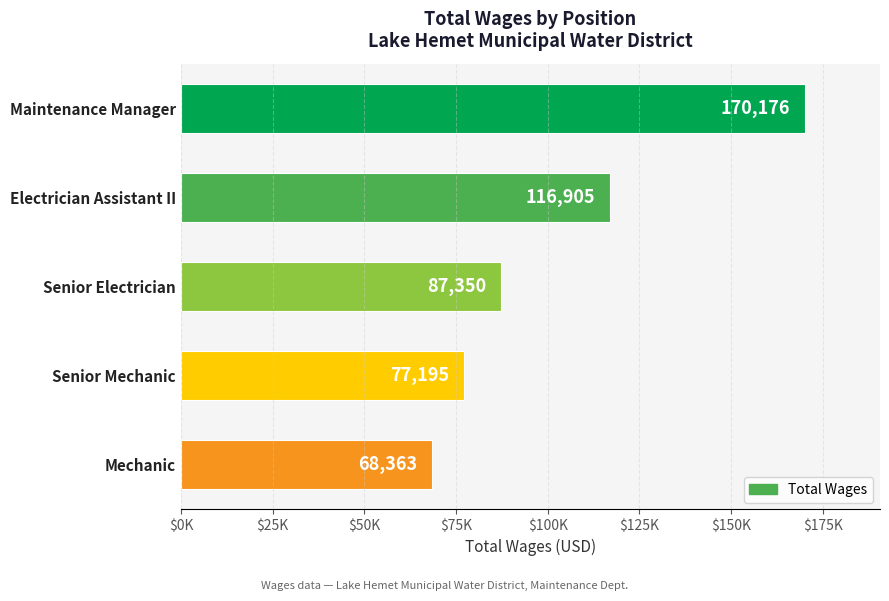

Are the bars grouped side by side (vs. stacked)?

No